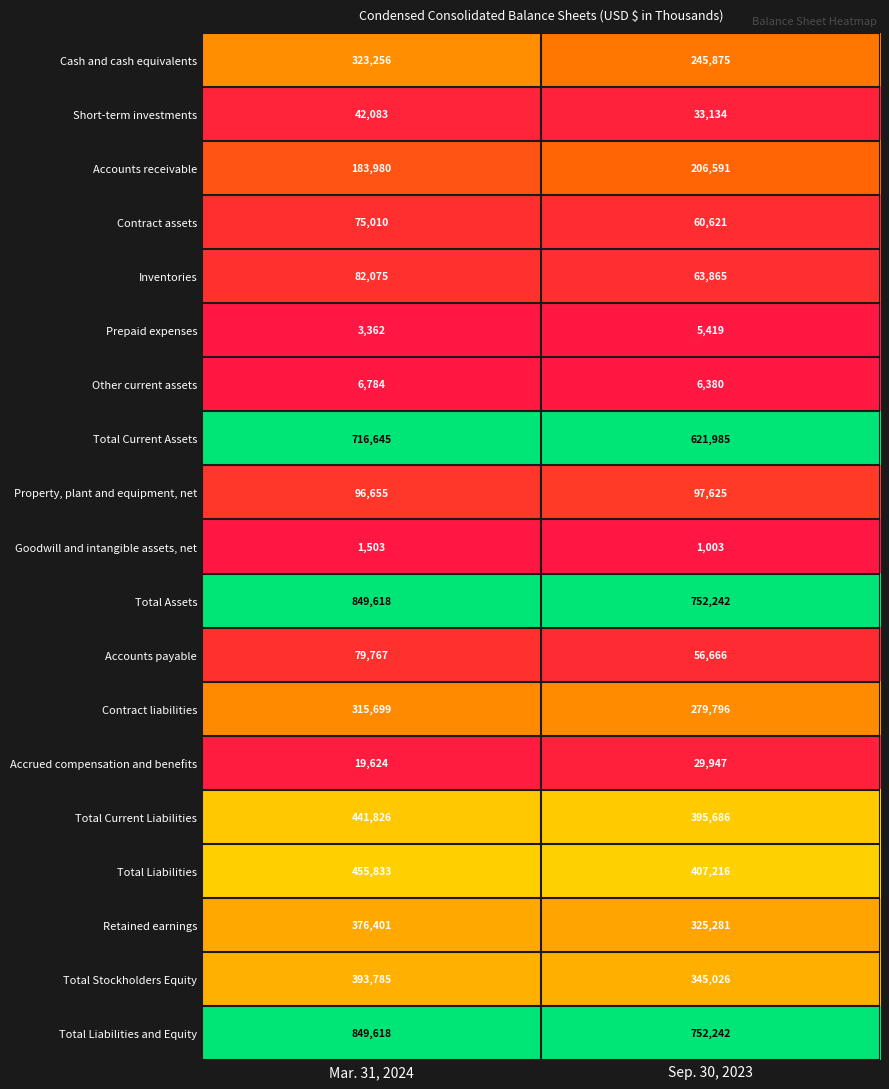

What is the spread (max minus min) of values at Sep. 30, 2023?

751239